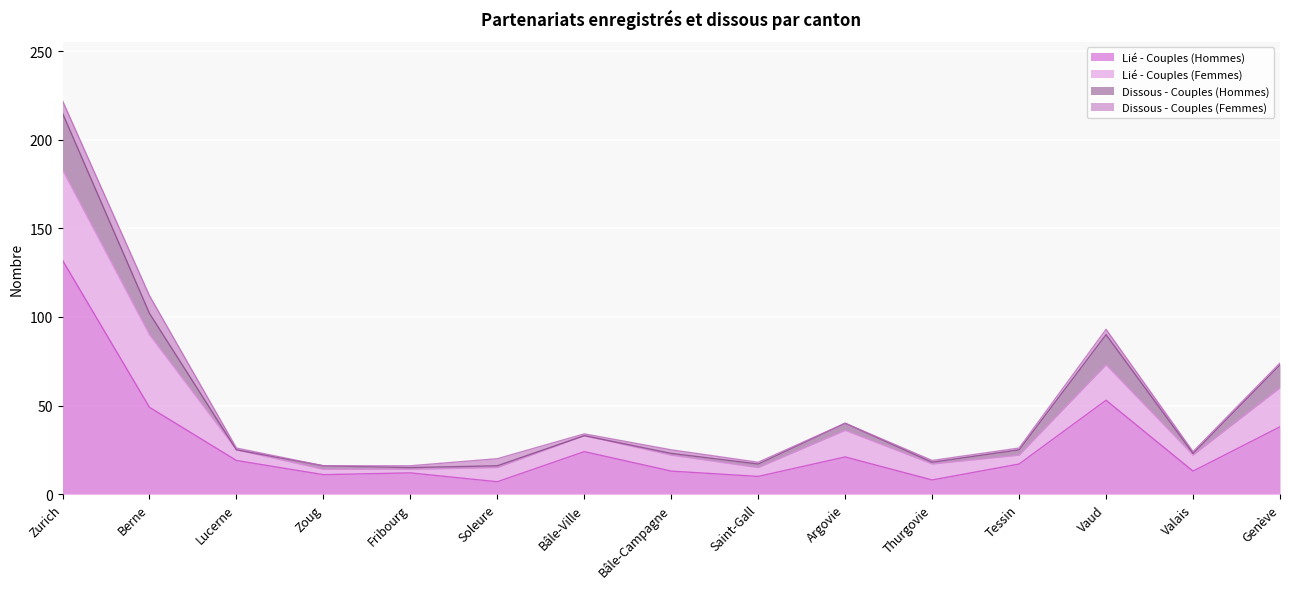

At which label is Lié - Couples (Femmes) closest to 26?

Genève